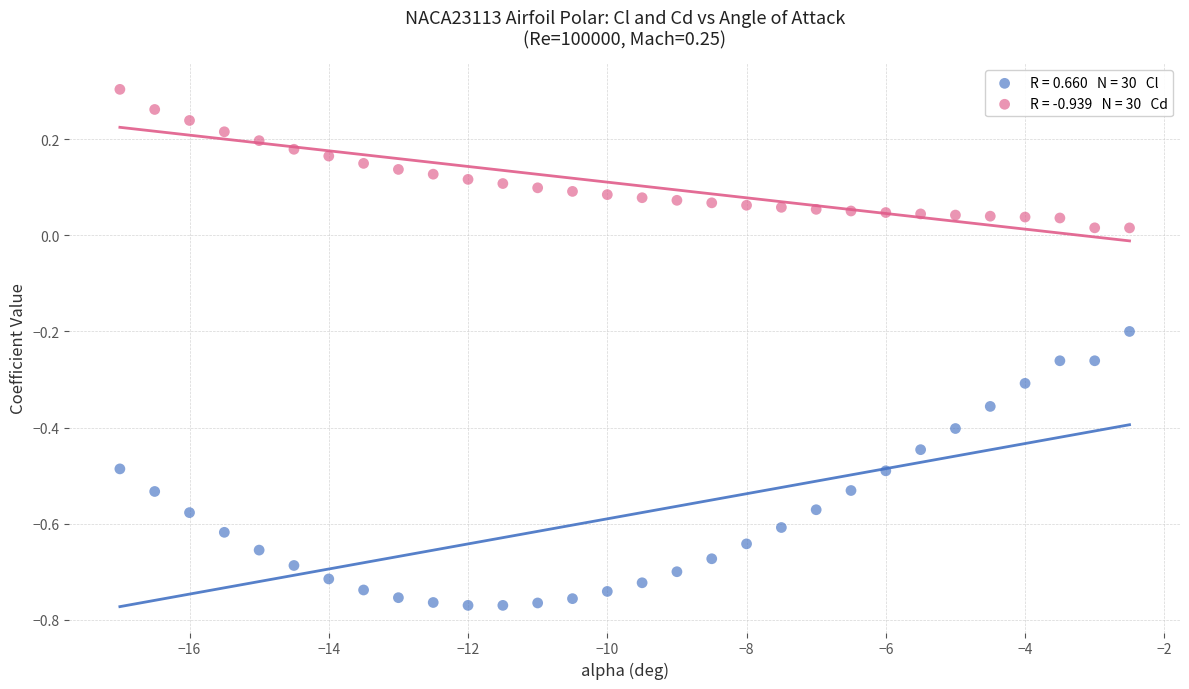

Across all data points, what is the range of Y values (max minus min)?

1.1